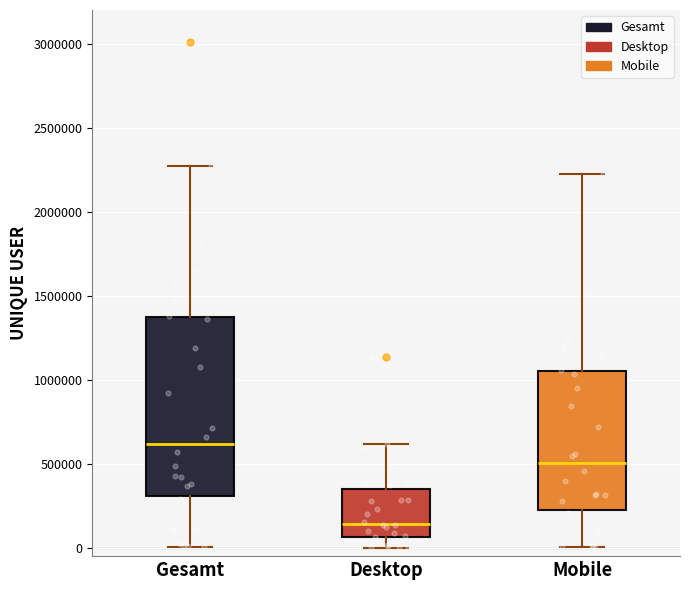

Which box has the lowest median line?

Desktop